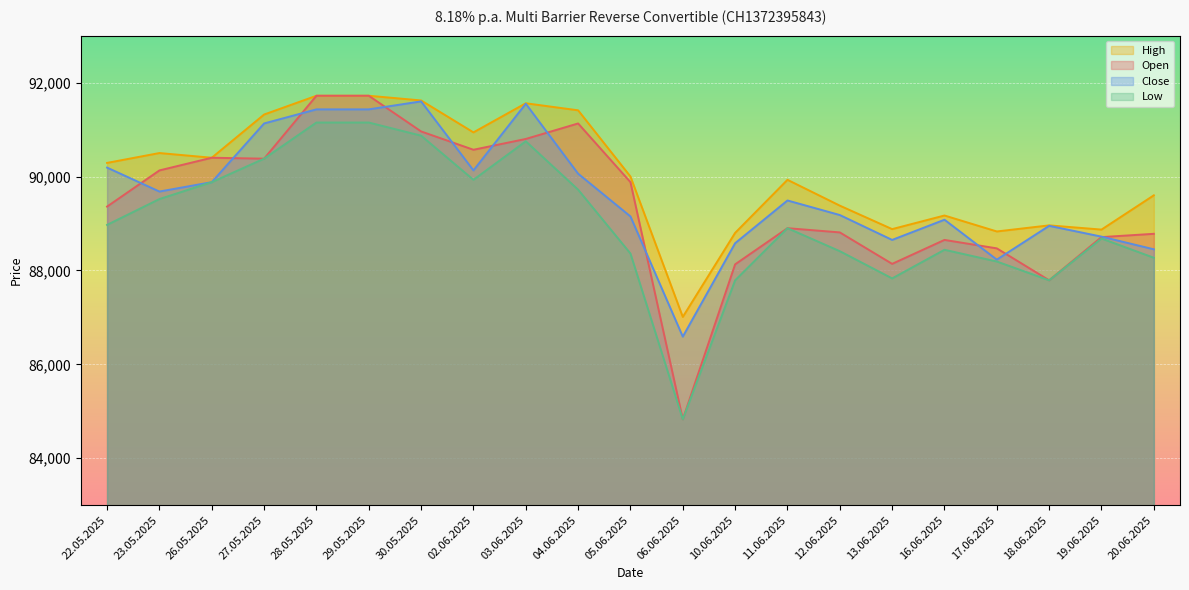

At which label does Low reach its peak?

28.05.2025